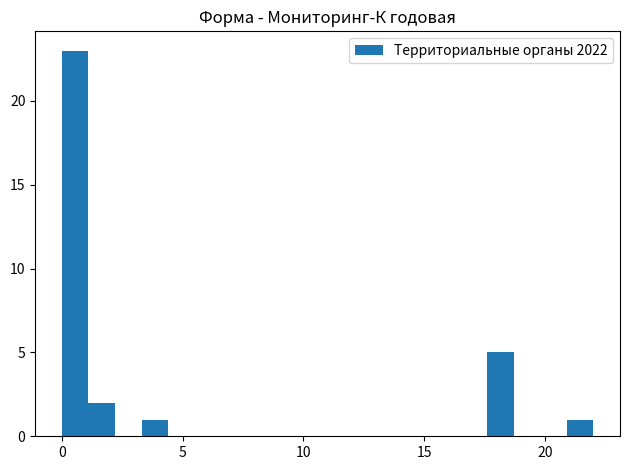

Around what value on the x-axis is the tallest bar? Give the approximate position of its centre, as read against the axis.

0.5